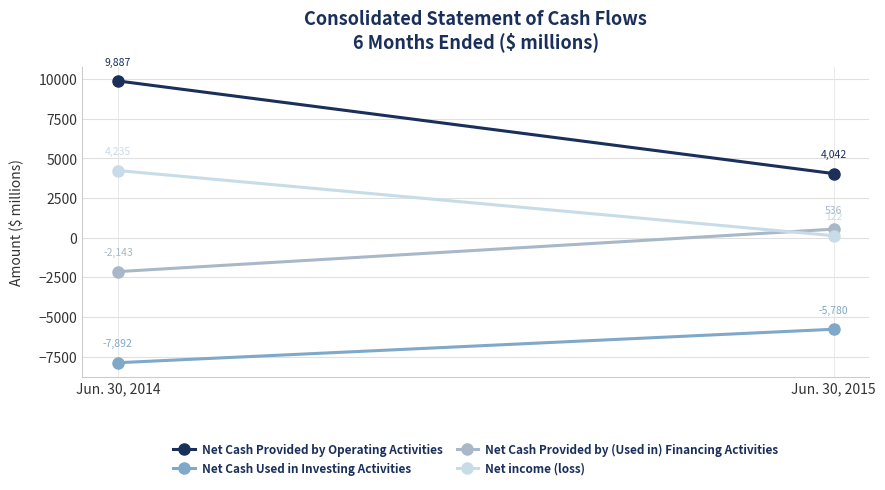

What is the difference between the highest and lowest values at Jun. 30, 2014?

17779